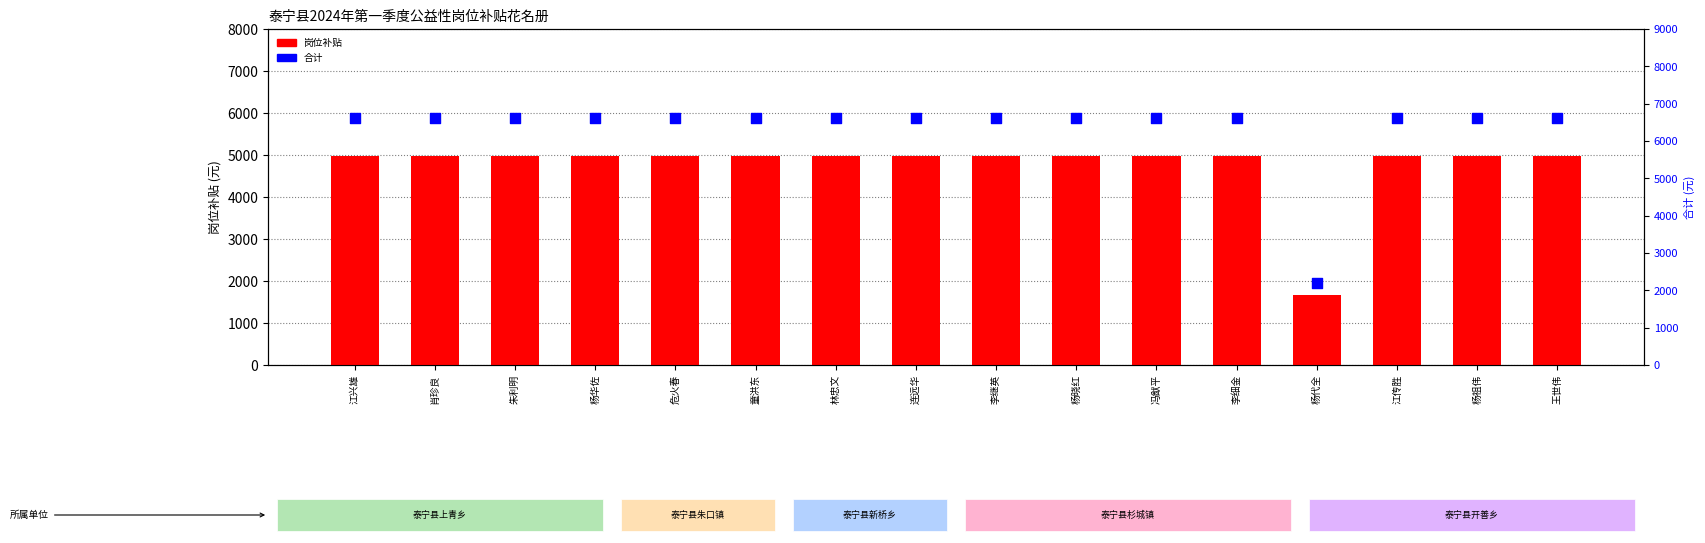

Is the value of 合计 at 杨祖伟 greater than the value of 岗位补贴 at 江传胜?

Yes